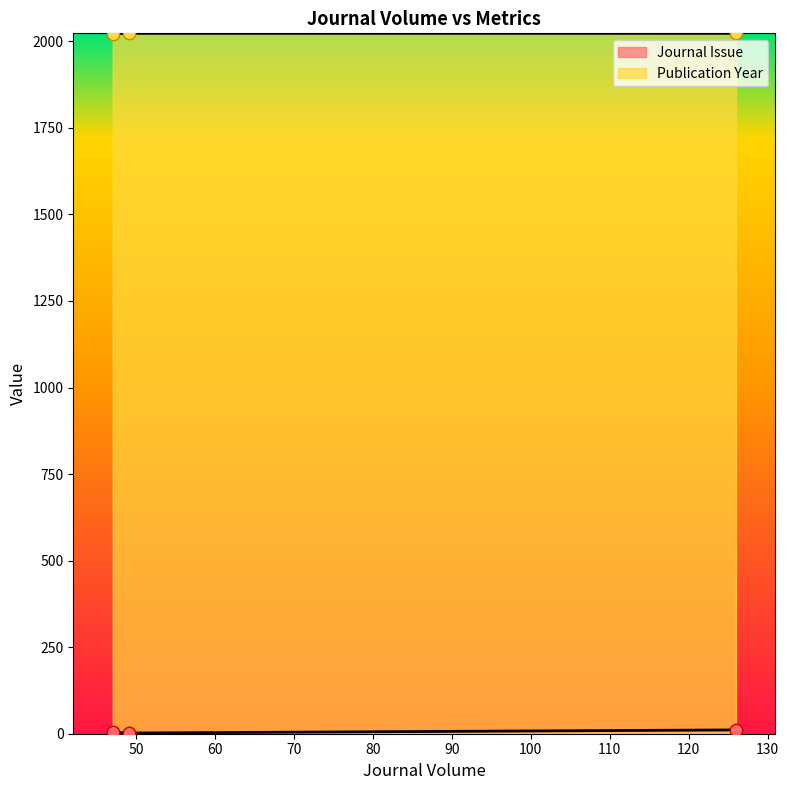

What are all the series names shown in the legend?

Journal Issue, Publication Year